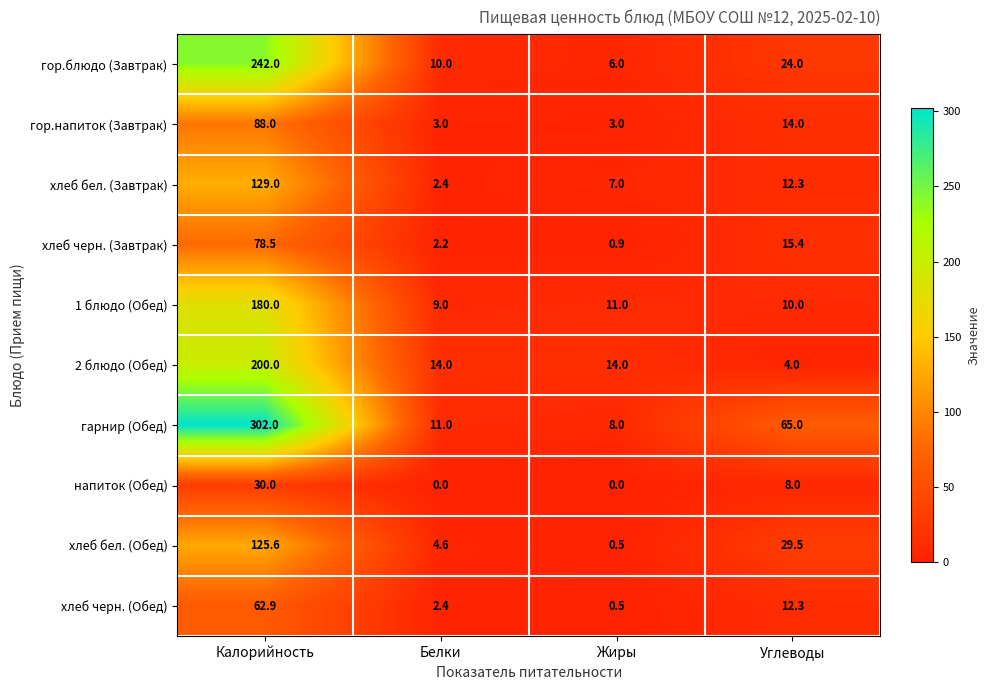

Rank the series at Калорийность from highest to lowest value.

гарнир (Обед), гор.блюдо (Завтрак), 2 блюдо (Обед), 1 блюдо (Обед), хлеб бел. (Завтрак), хлеб бел. (Обед), гор.напиток (Завтрак), хлеб черн. (Завтрак), хлеб черн. (Обед), напиток (Обед)